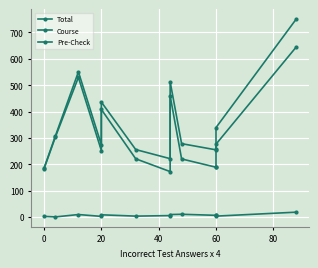

How many lines are shown in the chart?

3